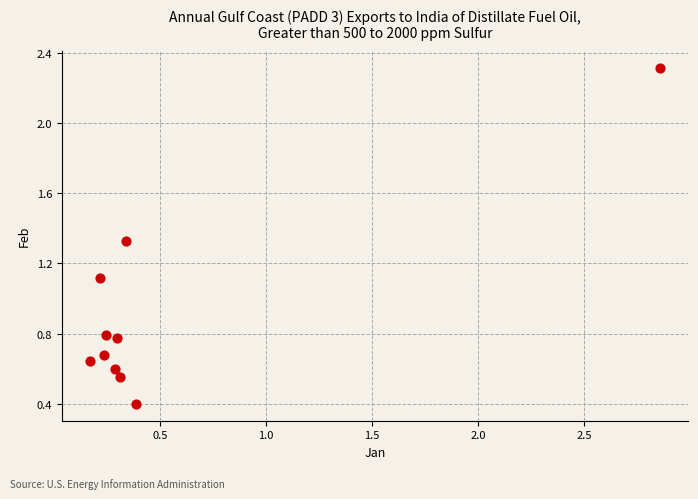

What is the range of Y values (max minus min)?

1.9